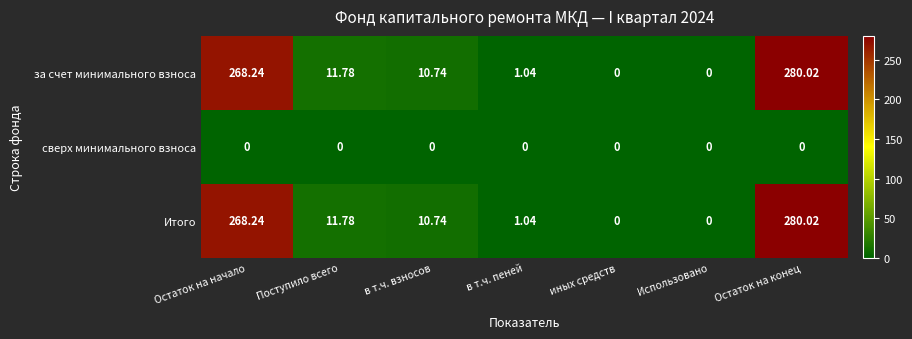

What is the greatest value displayed?

280.0